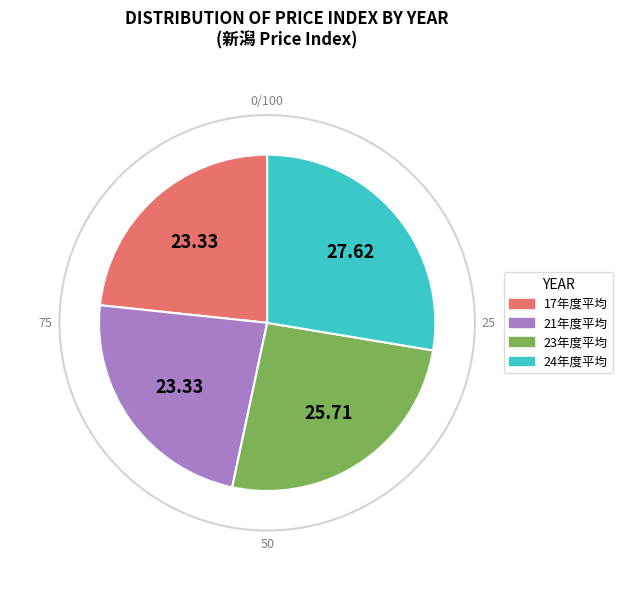

Is there any slice that represents more than half of the pie?

No